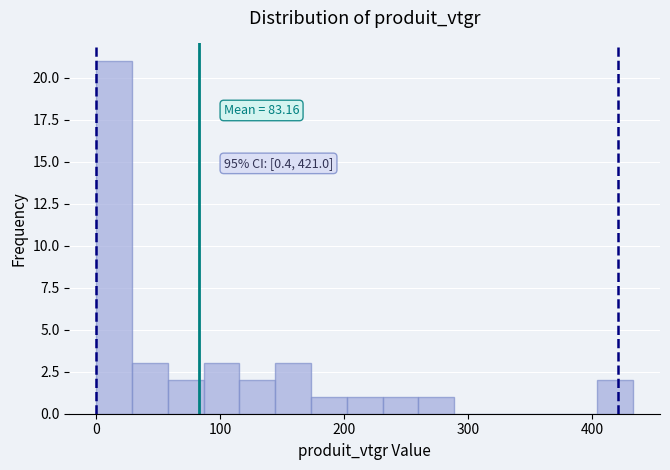

Around what value on the x-axis is the tallest bar? Give the approximate position of its centre, as read against the axis.

10